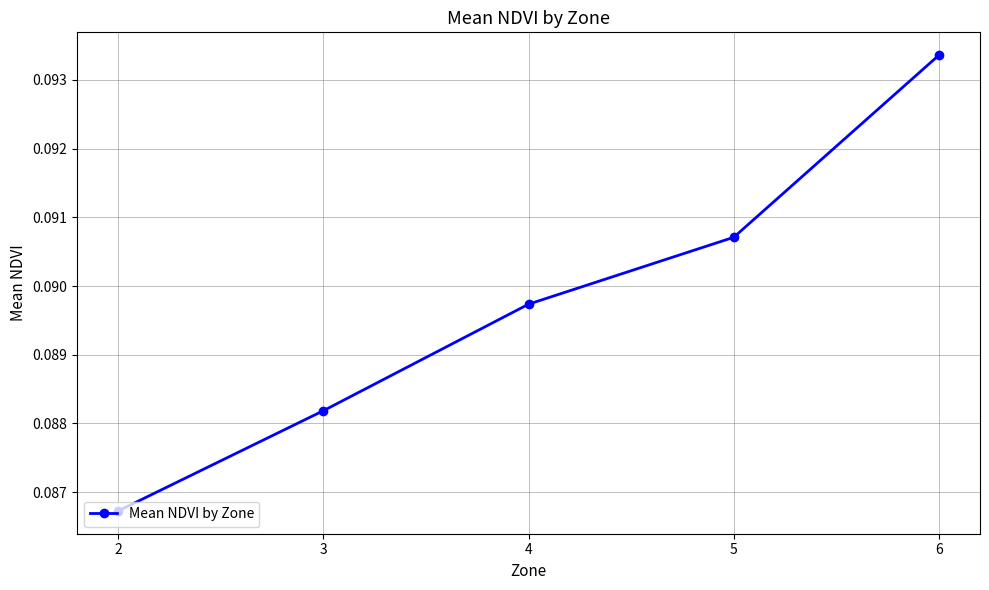

At which category does the chart reach its minimum across all series?

2